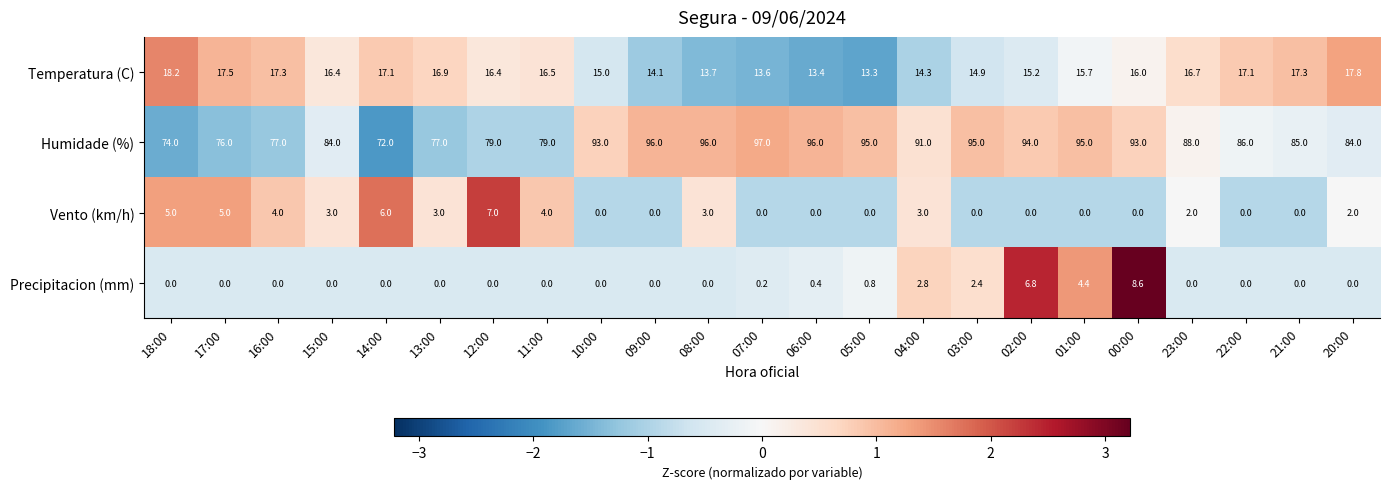

At how many categories does at least one series exceed 3?

23